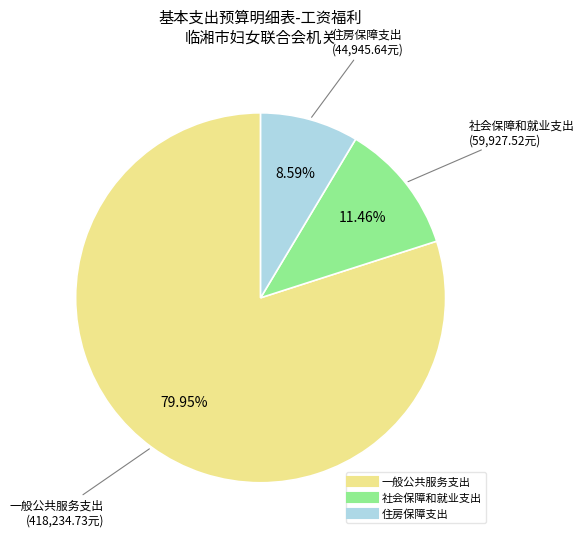

How many segments does this pie chart have?

3